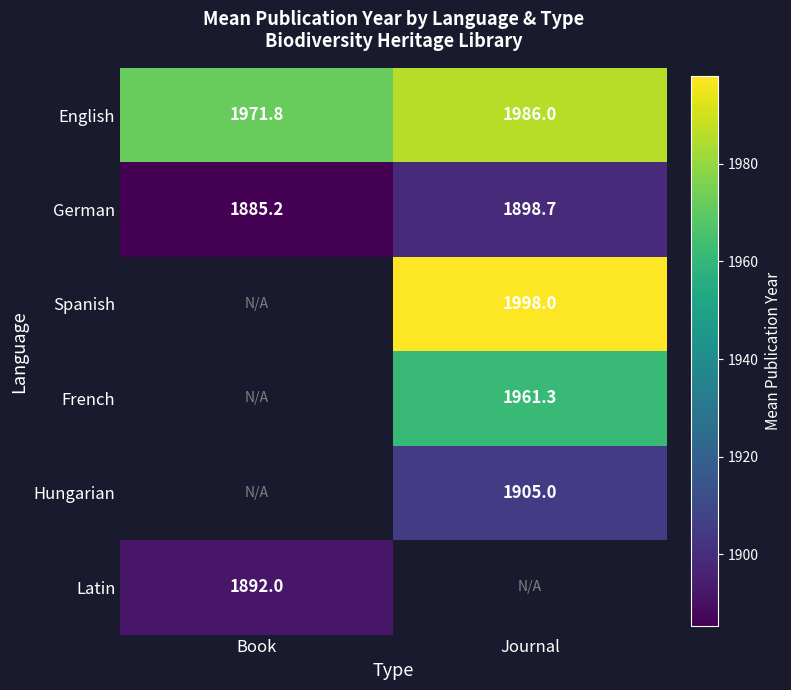

What is the sum of the English values at Book and Journal?

3957.8